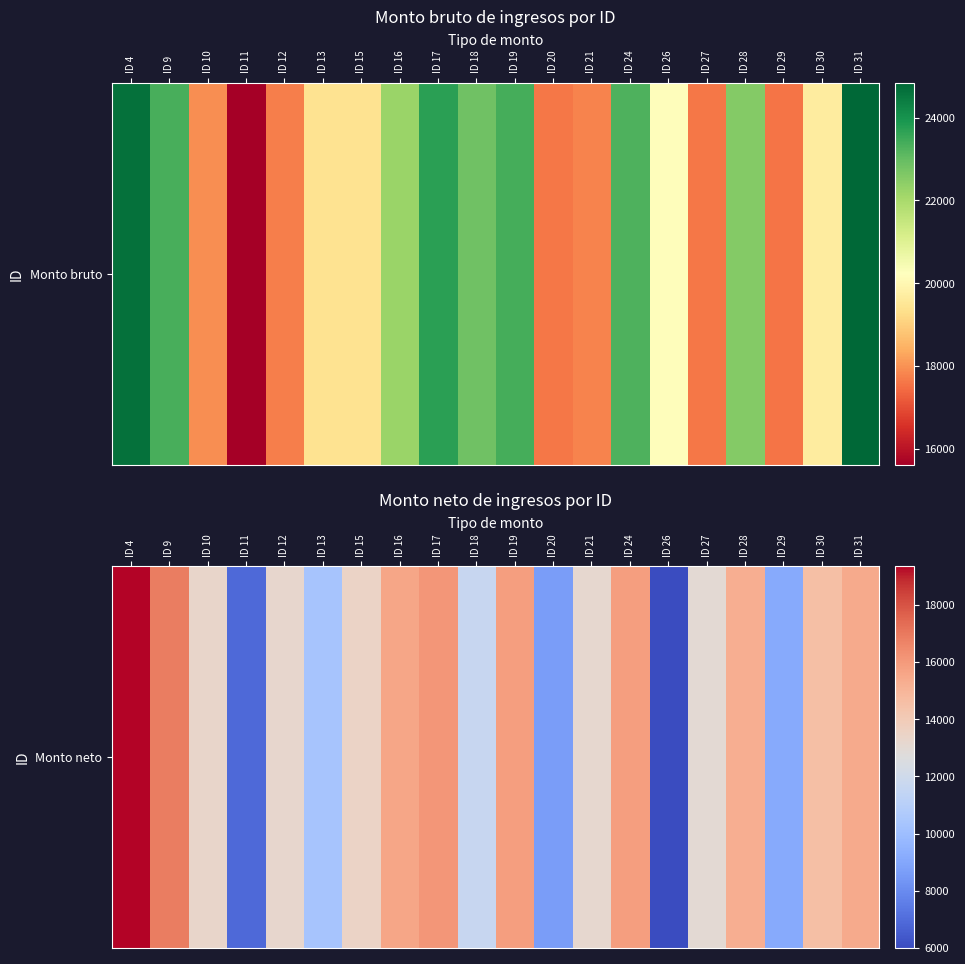

True or false: the data shows 12994.6 at ID 27.

True